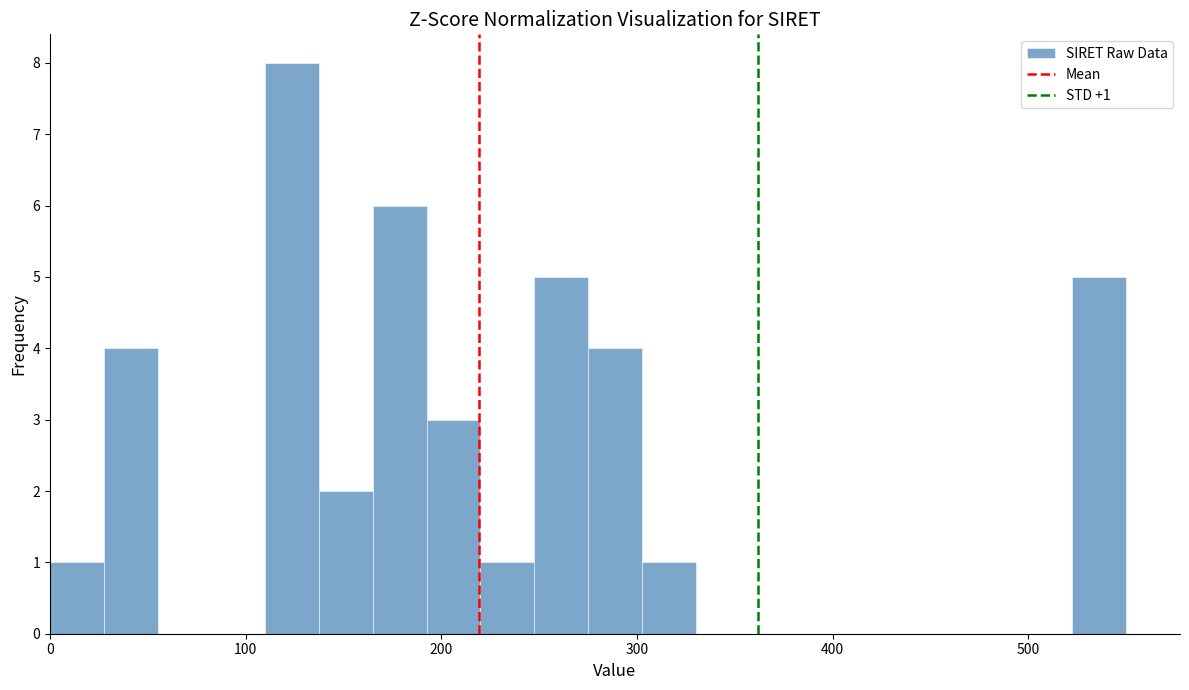

Read against the x-axis, roughly where is the centre of the tallest bar?

120